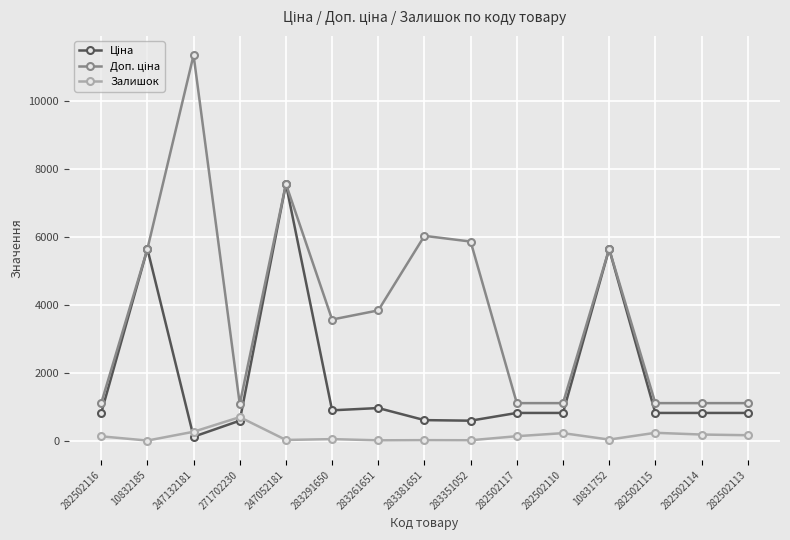

Count the number of categories in the chart.

15